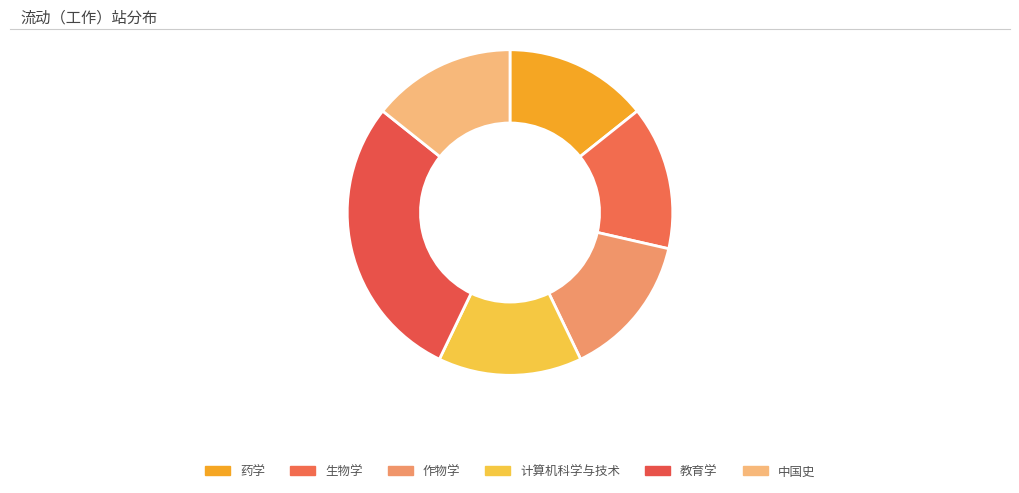

Count the number of slices in the pie.

6